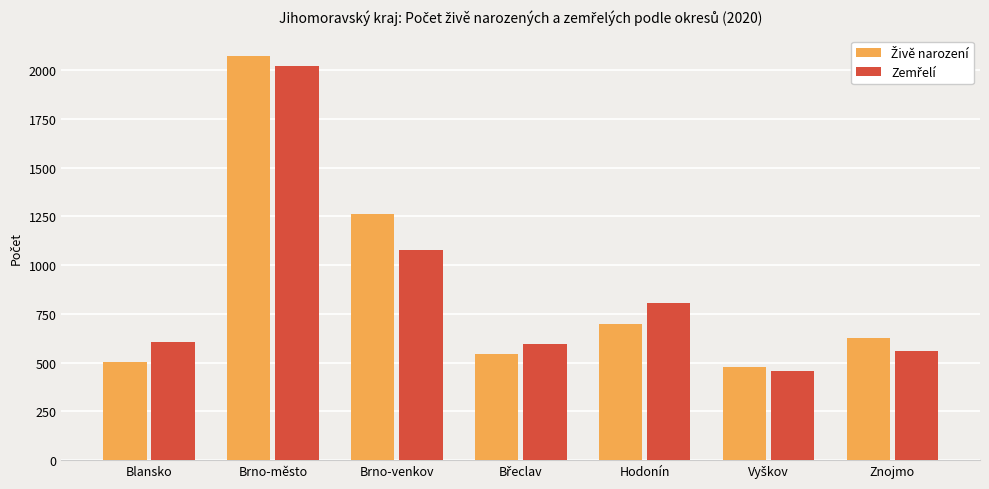

What is the difference between the highest and lowest values at Brno-venkov?

181